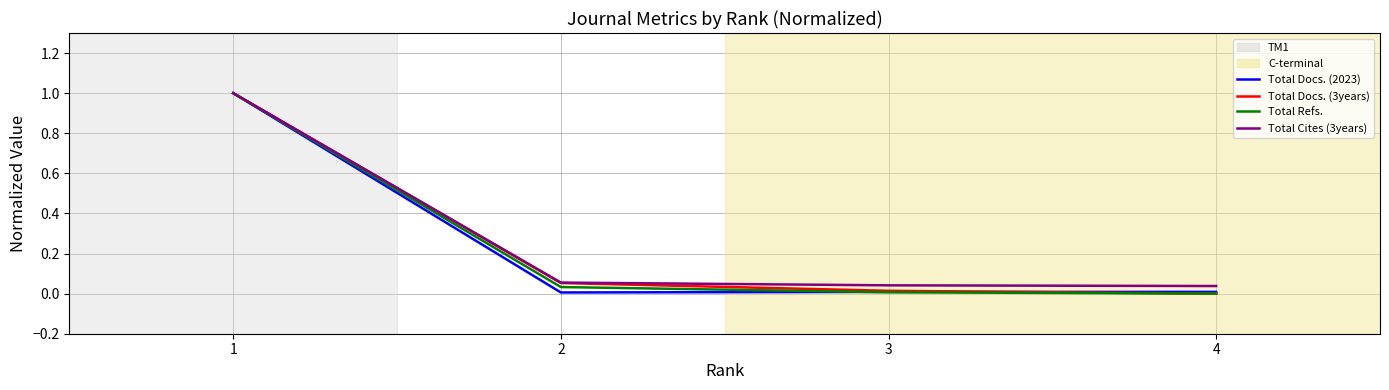

The Total Docs. (3years) series shows 0.0 at 3. True or false?

True